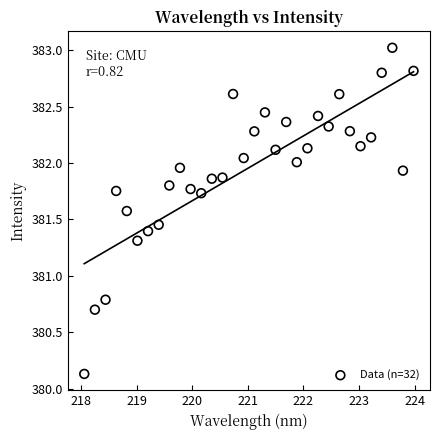

What is the range of X values (max minus min)?

5.9